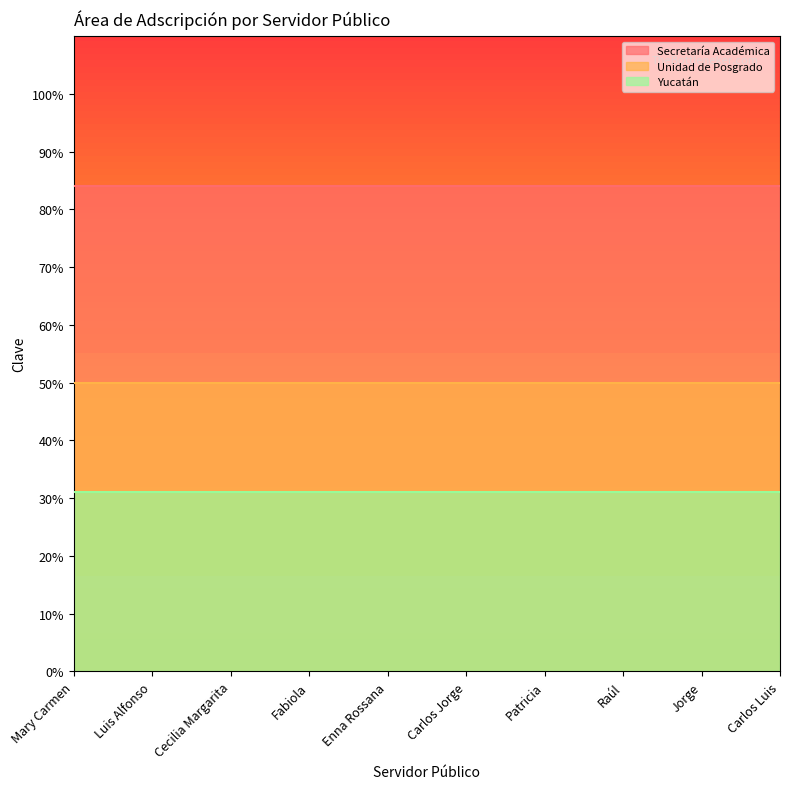

What position from the left is Enna Rossana?

5